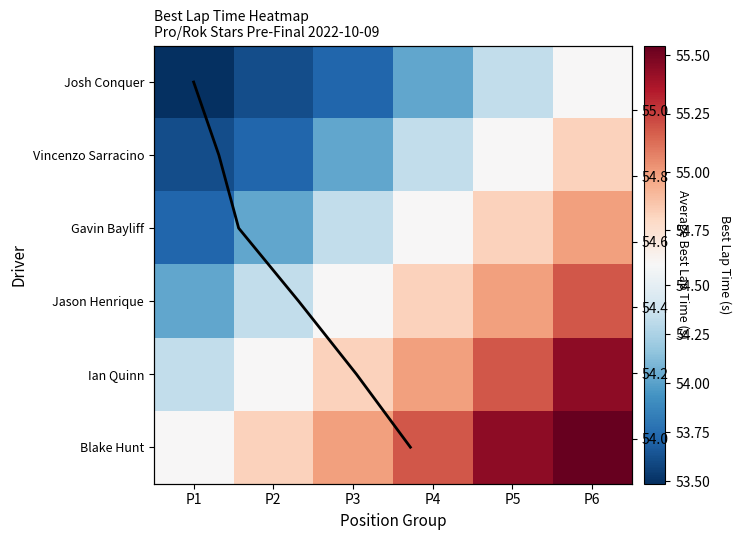

What is the difference between the maximum and minimum values in the Josh Conquer series?

1.1